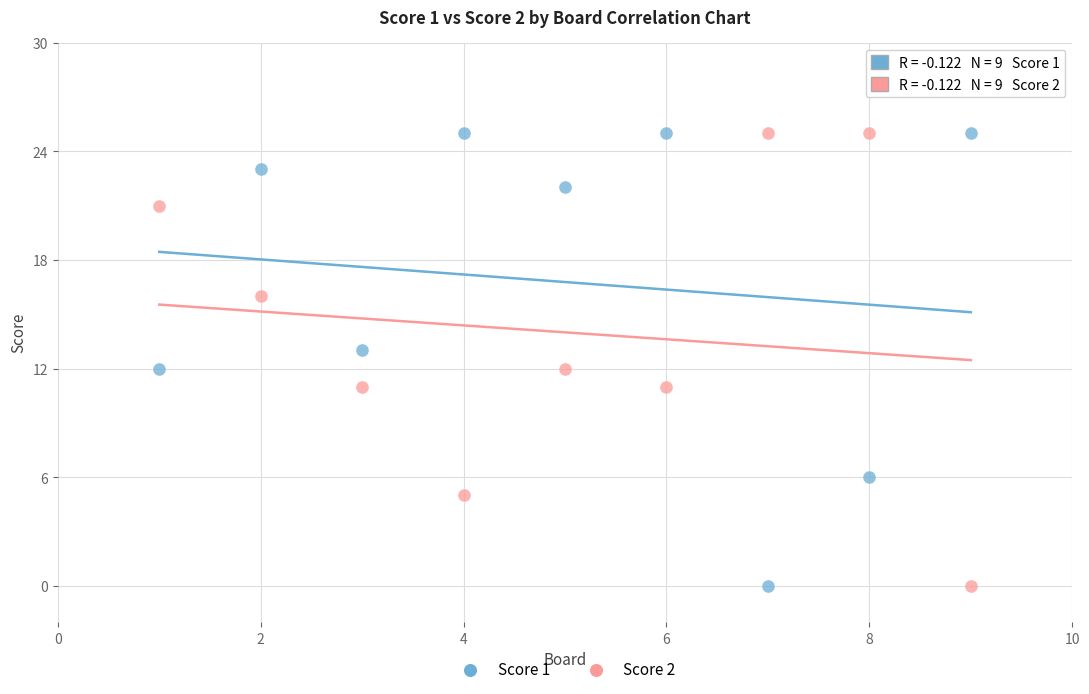

Across all data points, what is the range of X values (max minus min)?

8